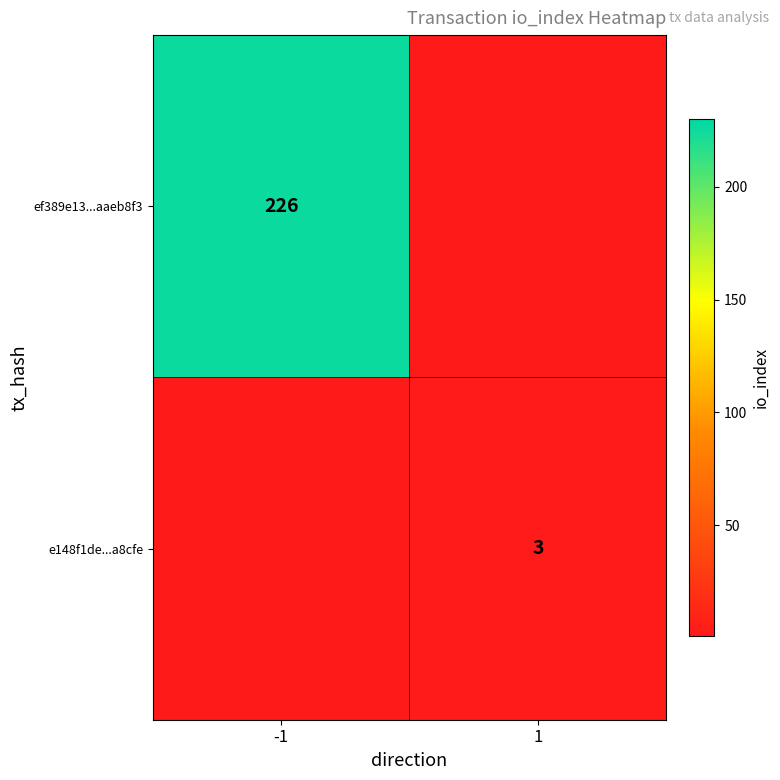

Is the value of e148f1de...a8cfe at 1 greater than the value of ef389e13...aaeb8f3 at -1?

No